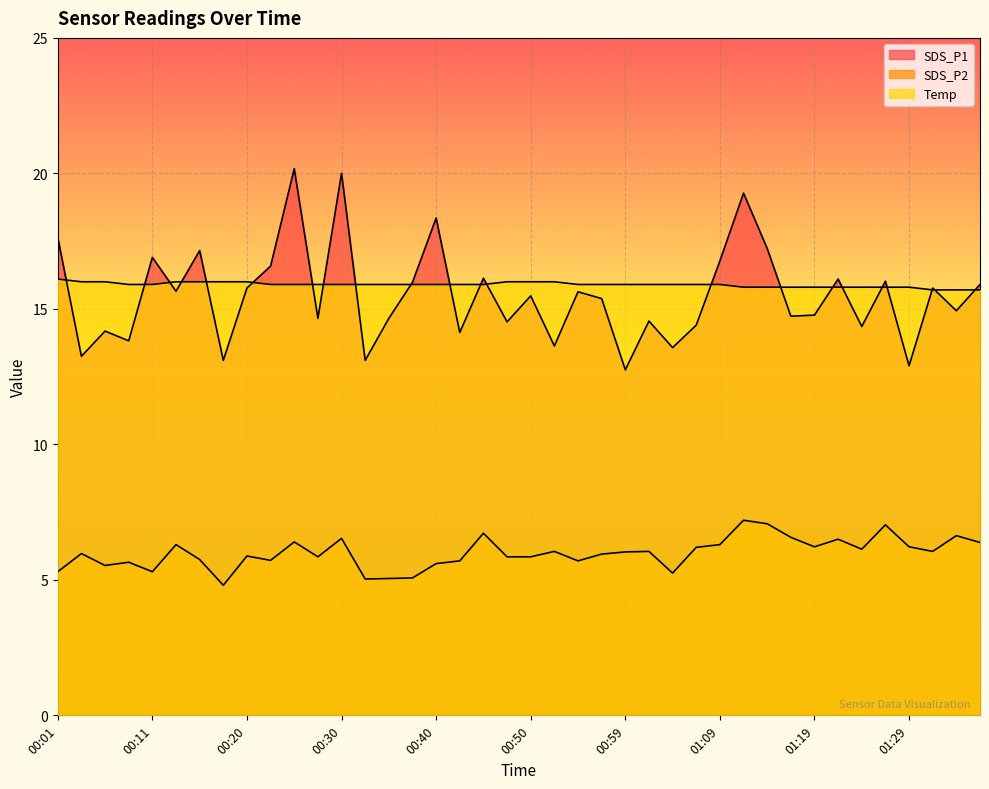

What is the difference between the highest and lowest values at 00:11?

11.6